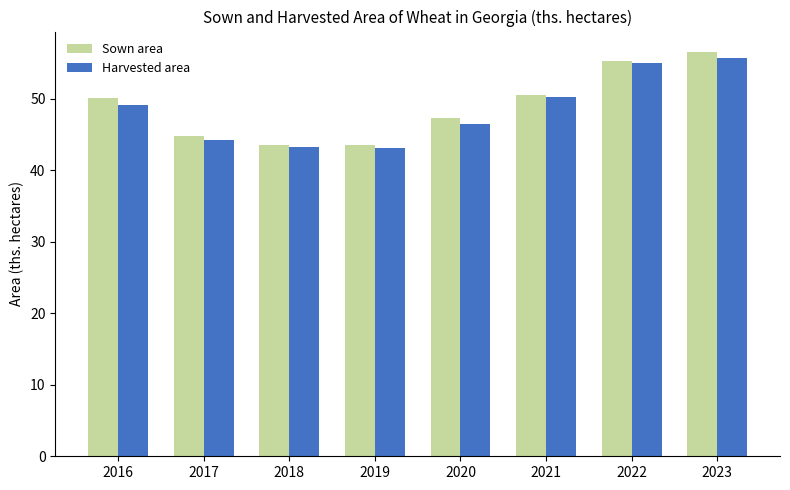

At which label does Harvested area reach its peak?

2023